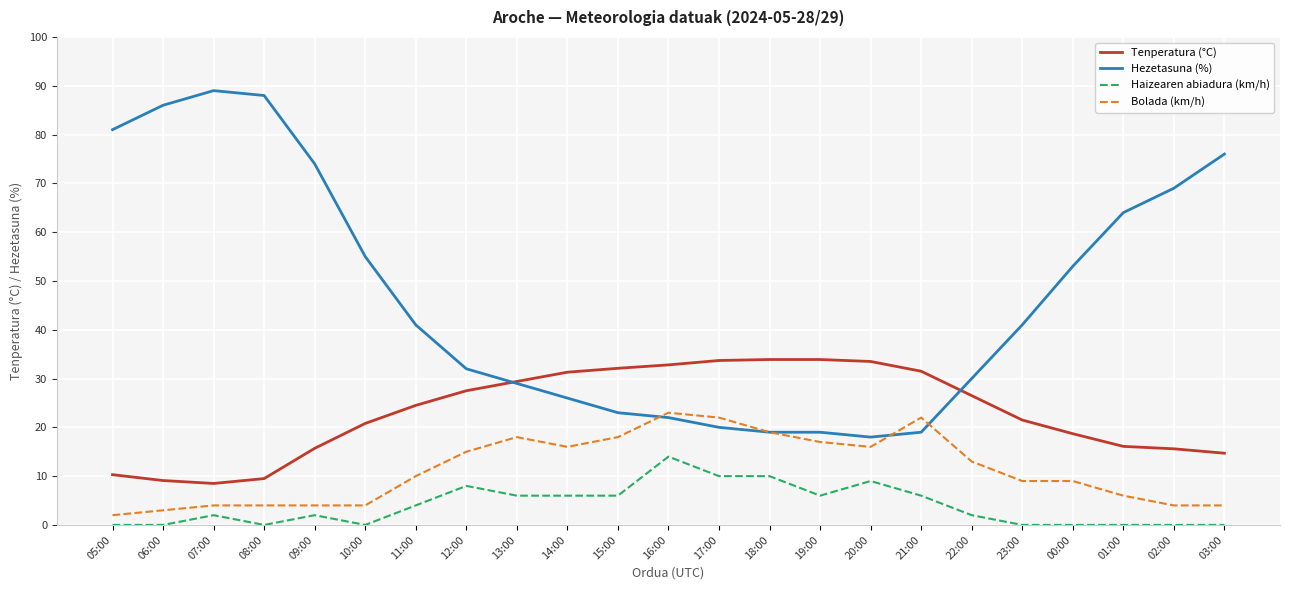

Read the Haizearen abiadura (km/h) value at 15:00.

6.0